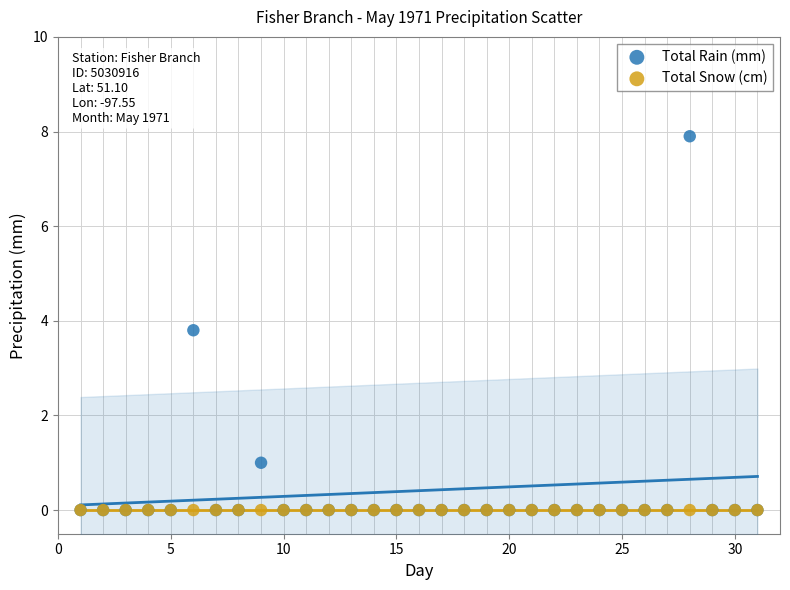

Which series contains the highest Y value?

Total Rain (mm)